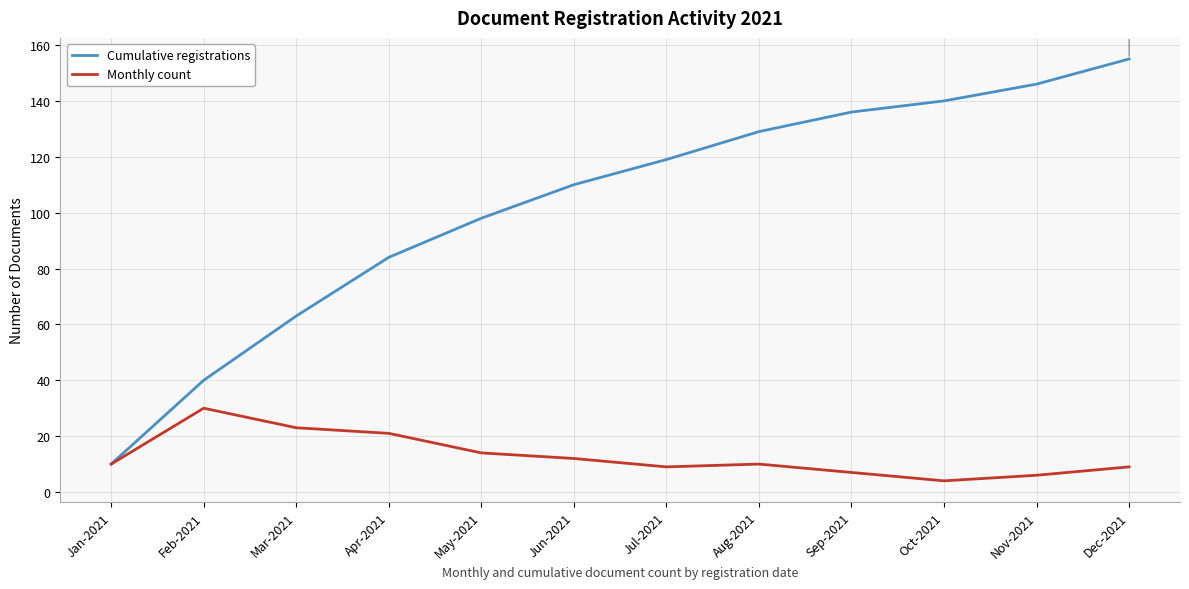

Which series has the widest spread of values?

Cumulative registrations